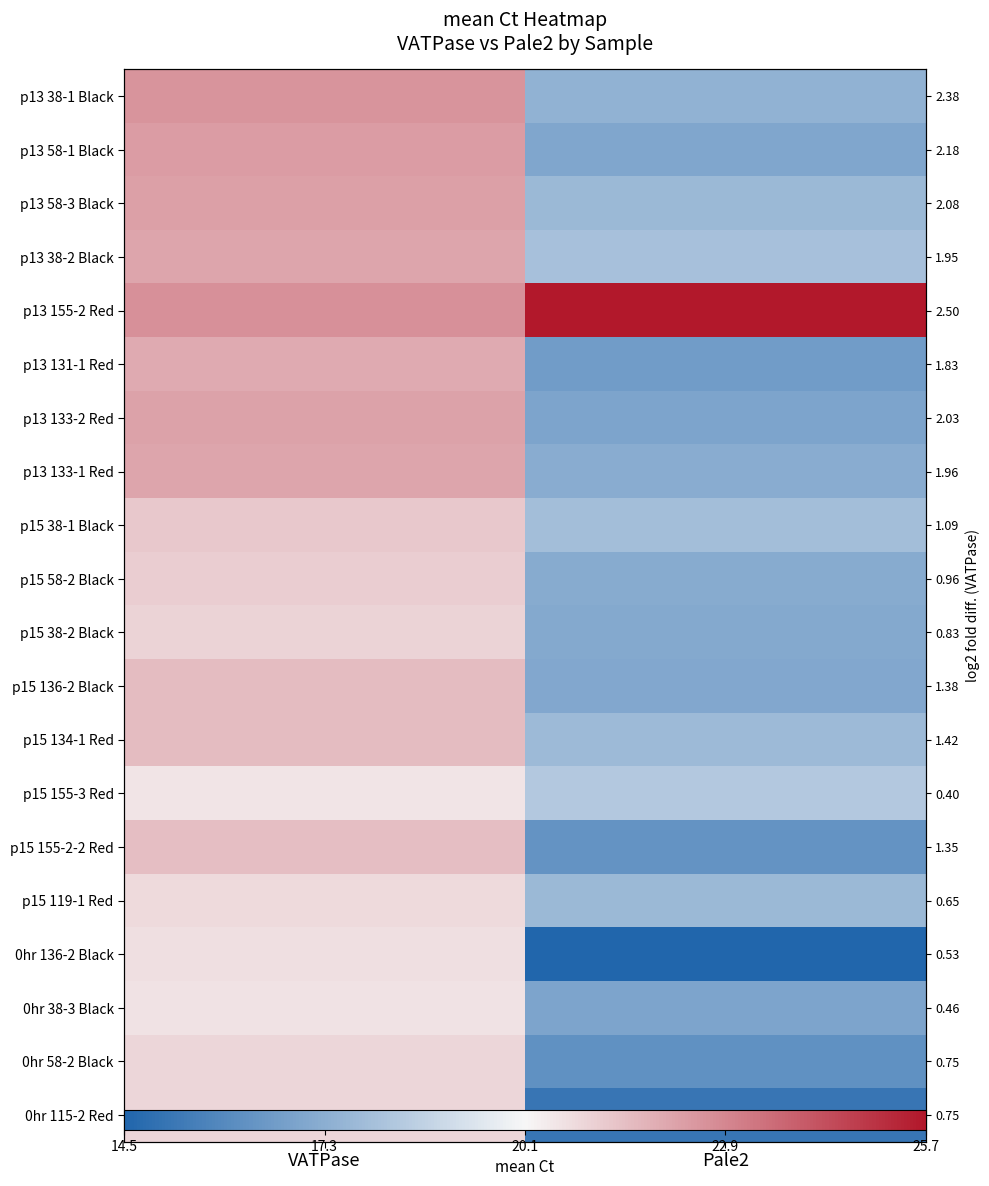

Which category has the lowest value in the p15 58-2 Black series?

Pale2